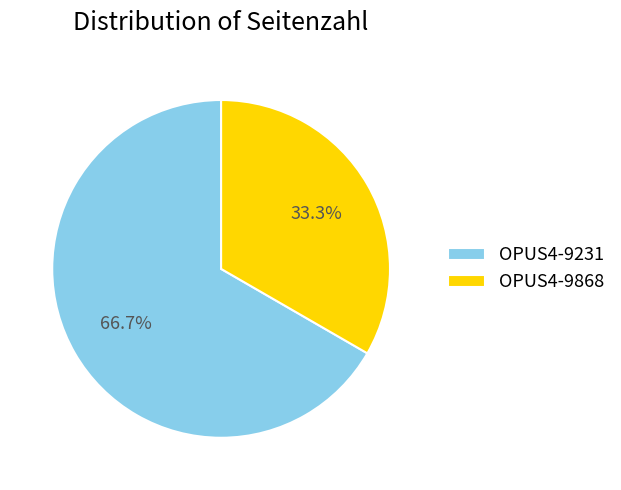

How many segments does this pie chart have?

2